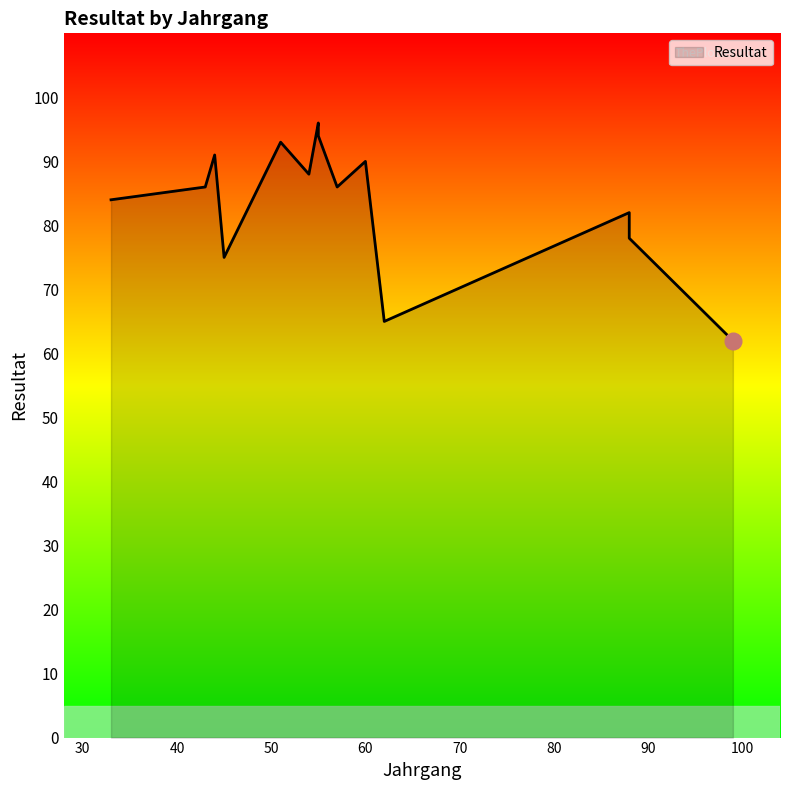

What is the approximate value at 45, to the nearest 5?

75